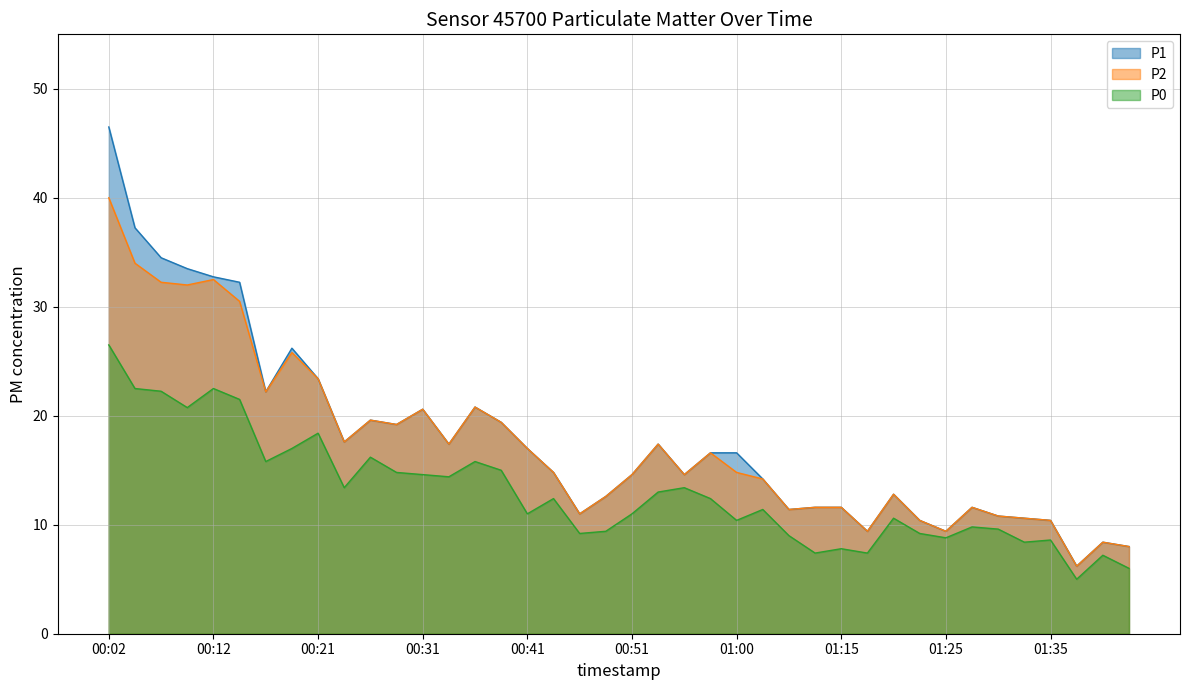

At which category does the chart reach its minimum across all series?

01:38